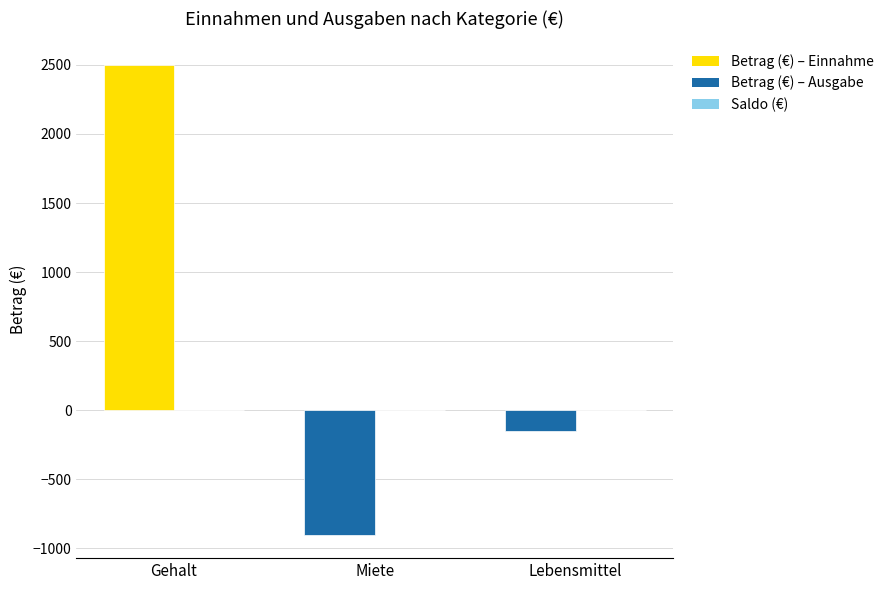

True or false: Betrag (€) has a value of 2500 at Gehalt.

True